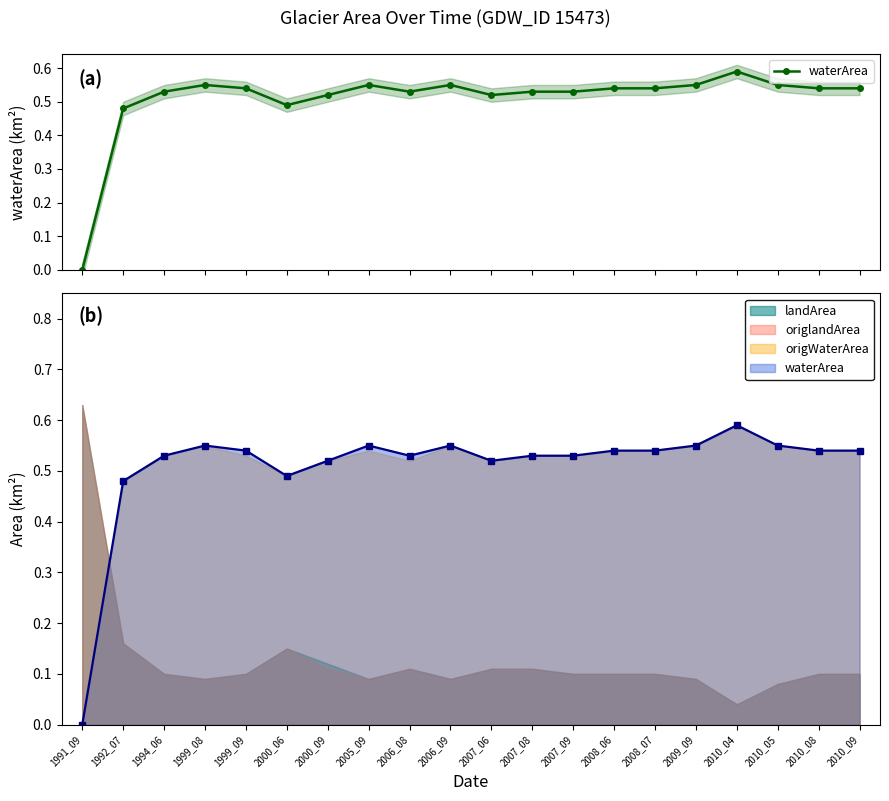

How many interior local valleys (lower than both neighbors) does the data have?

3